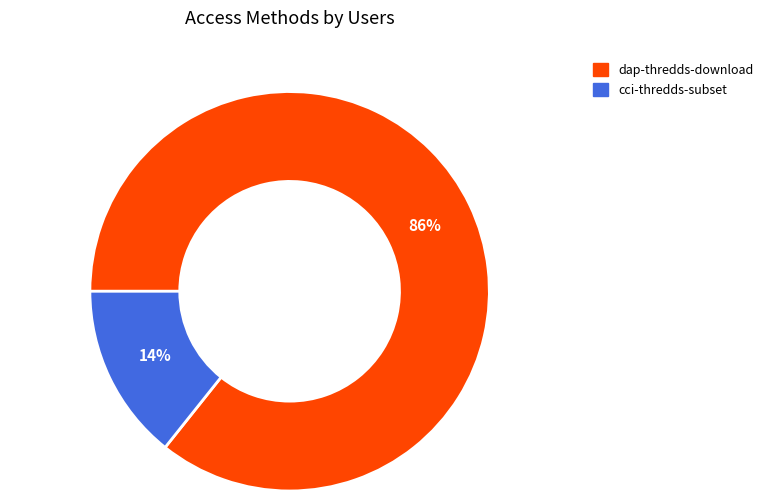

To the nearest percent, what portion does dap-thredds-download represent?

86%